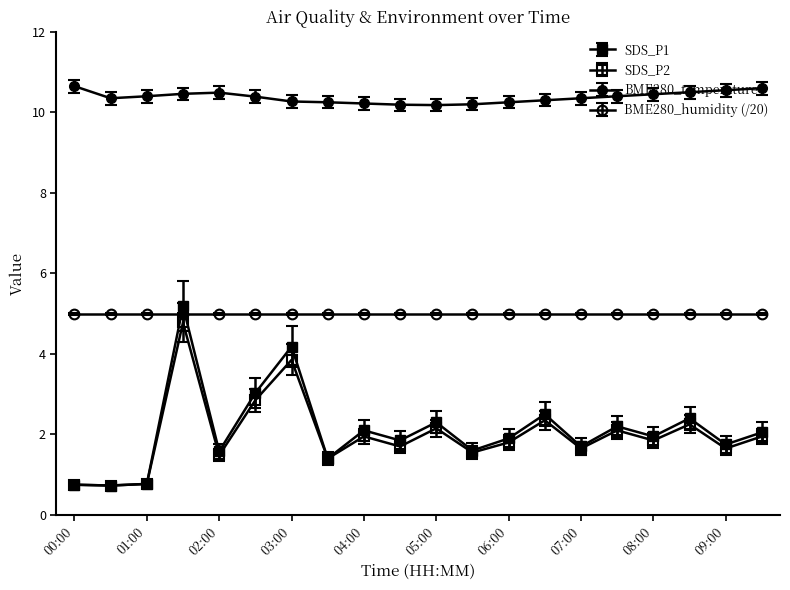

In BME280_temperature, how many points are higher than both neighbors (excluding endpoints)?

1